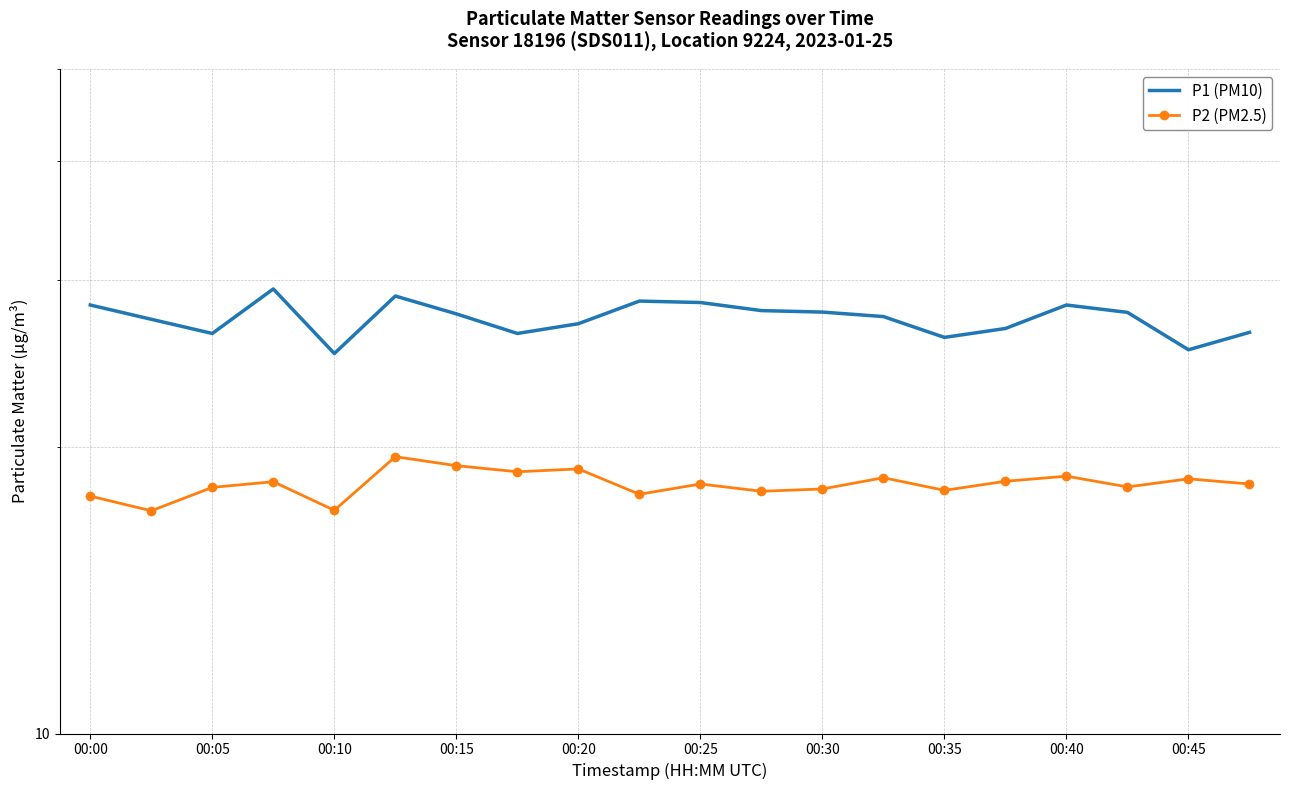

What is the difference between the highest and lowest values at 00:30?

9.7